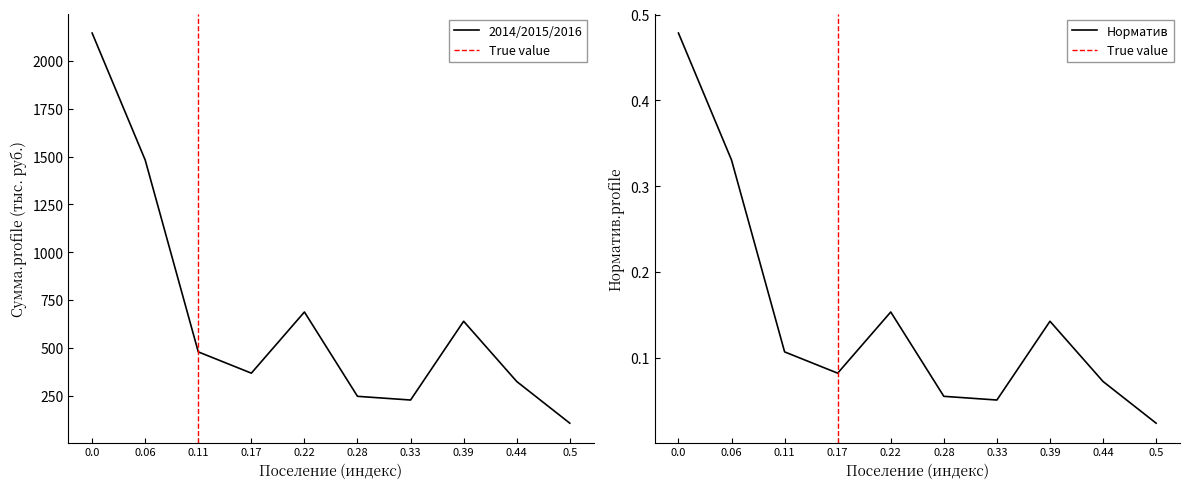

Which series has the widest spread of values?

2014